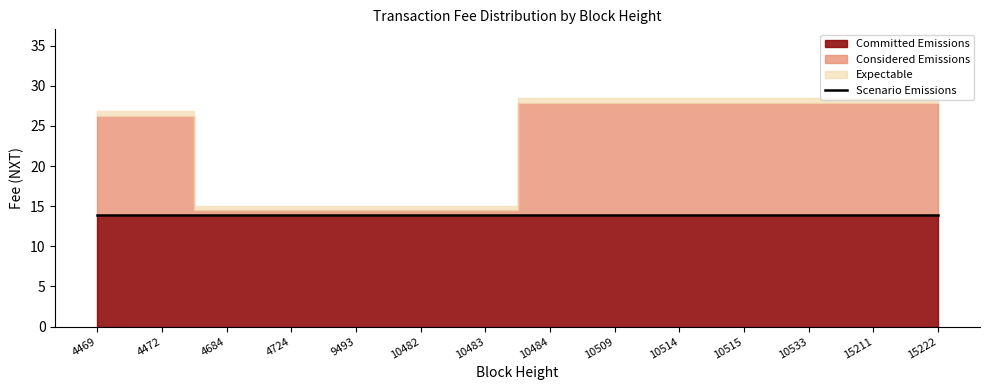

What is the value of the Committed Emissions point at the 14th from the left?

13.9